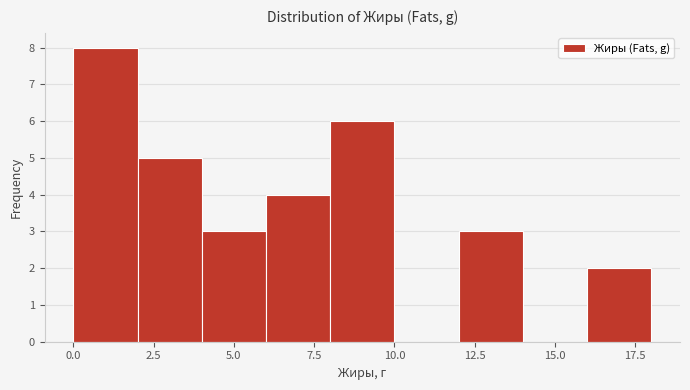

Over which range of the x-axis is the bar tallest?

0 to 2